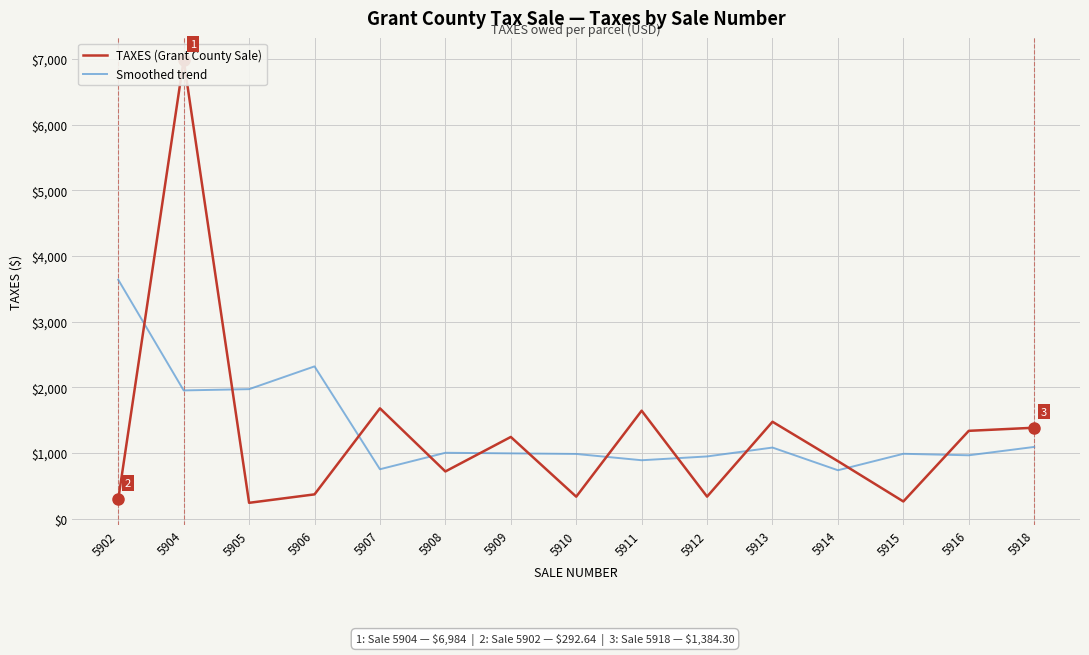

What is the difference between the second highest and minimum values in the TAXES (Grant County Sale) series?

1438.9